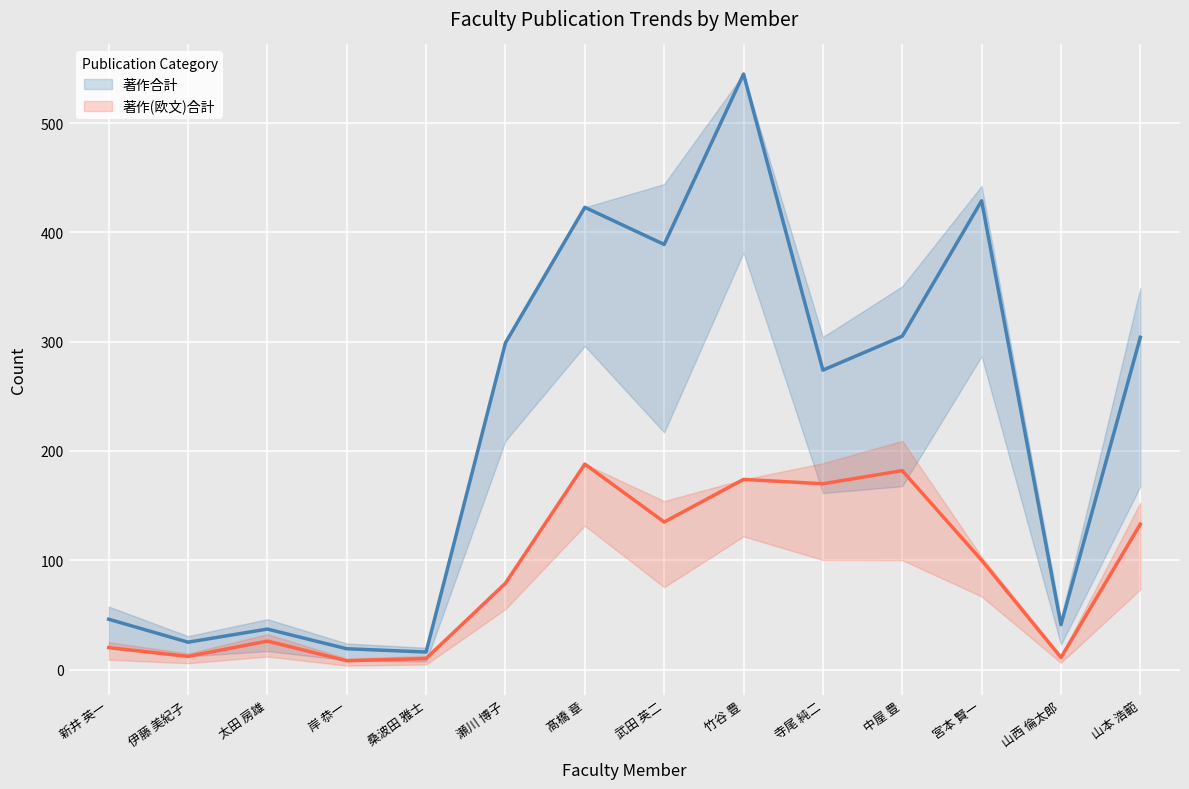

What is the difference between the 著作合計 values at 伊藤 美紀子 and 山本 浩範?

279